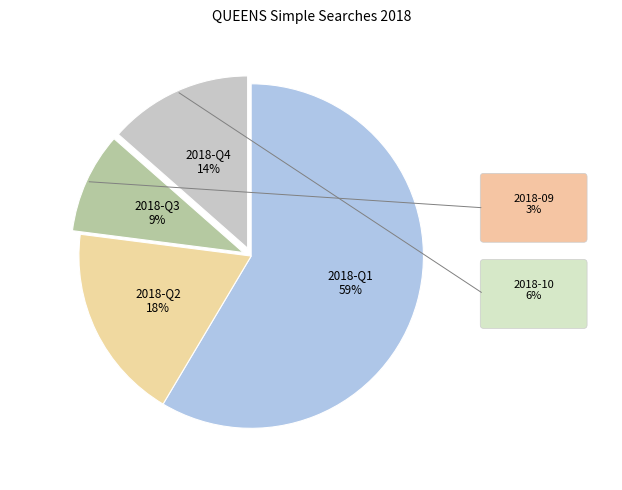

To the nearest percent, what is the average slice percentage?

25%